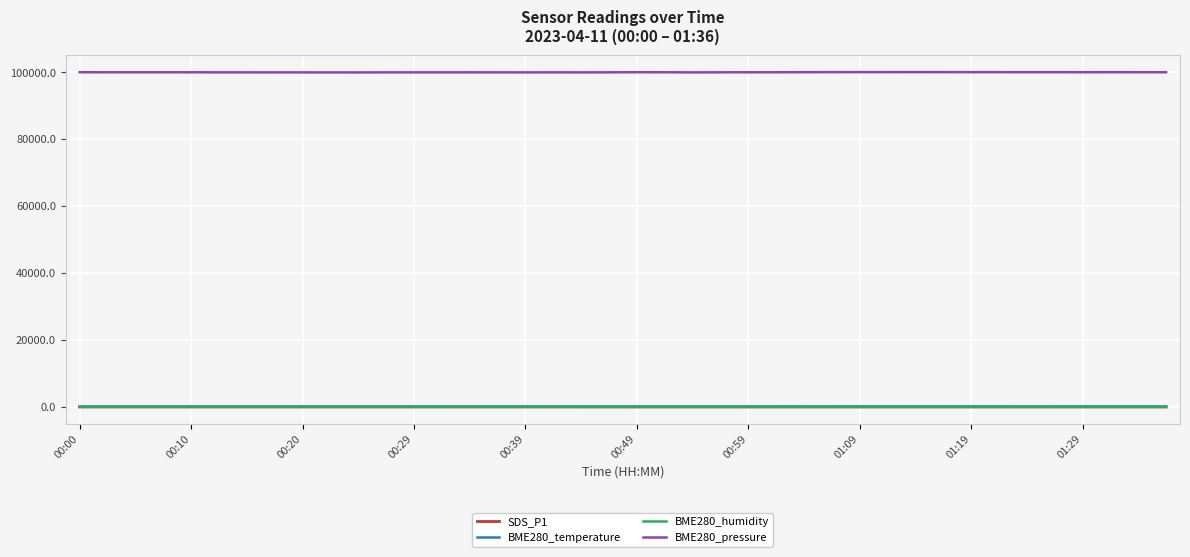

Count the number of data series in this chart.

4